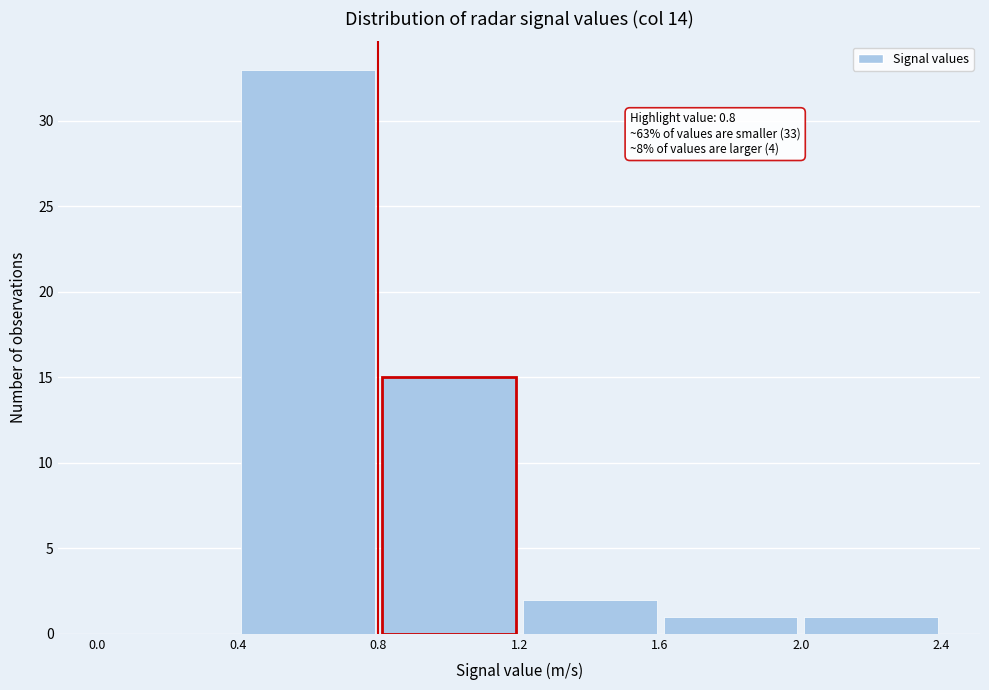

Which range on the x-axis has the tallest bar?

0.4 to 0.8